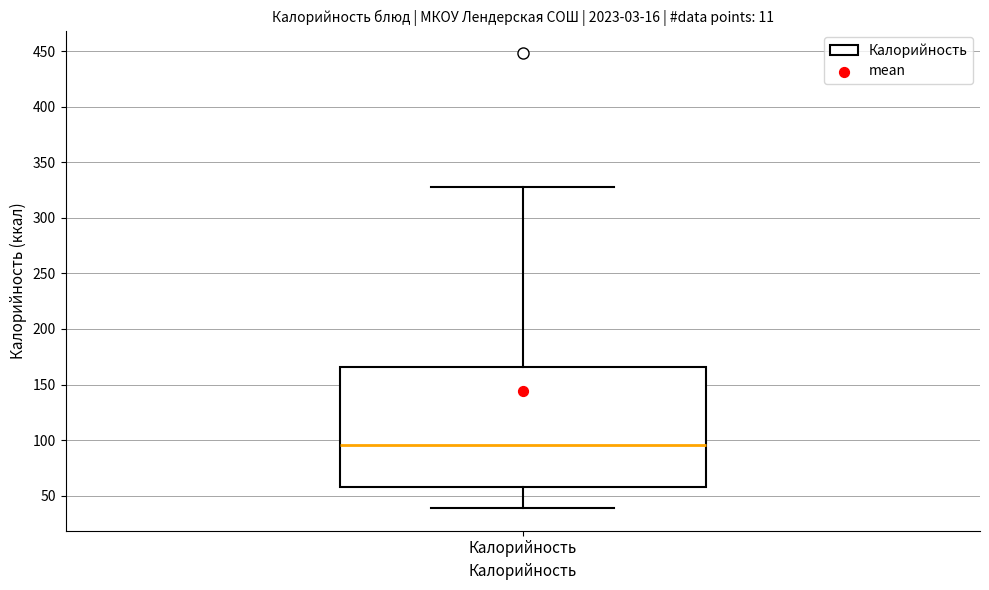

Where does the lower whisker of the box for Калорийность end on the y-axis? The values are not printed on the chart, so give them approximately, as read against the axis.

40